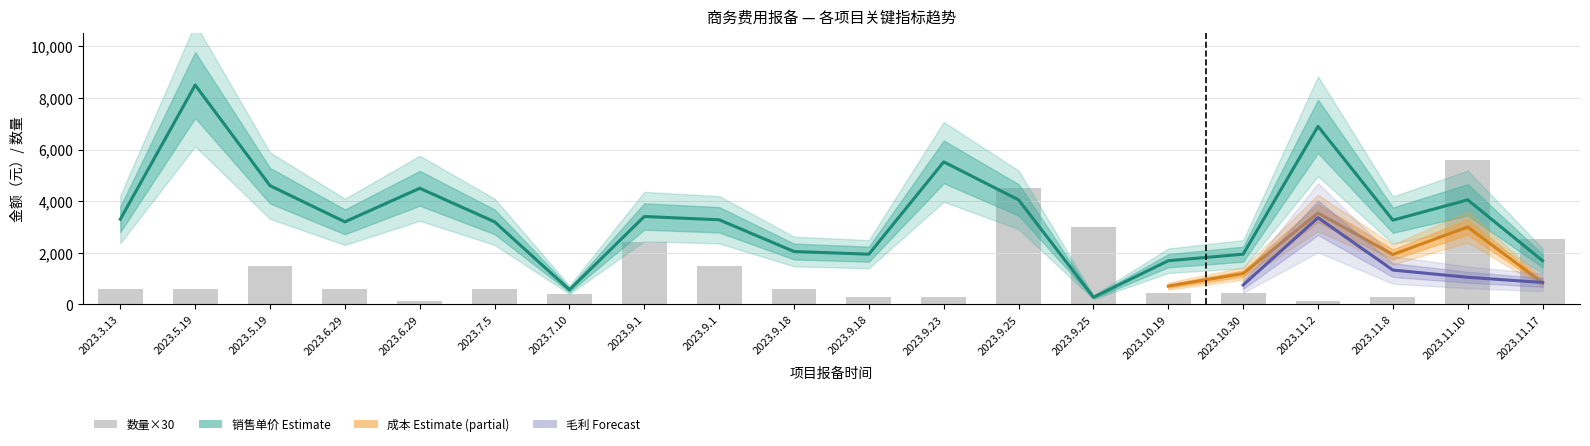

What is the difference between the second highest and minimum values in the 数量 series?

145.0